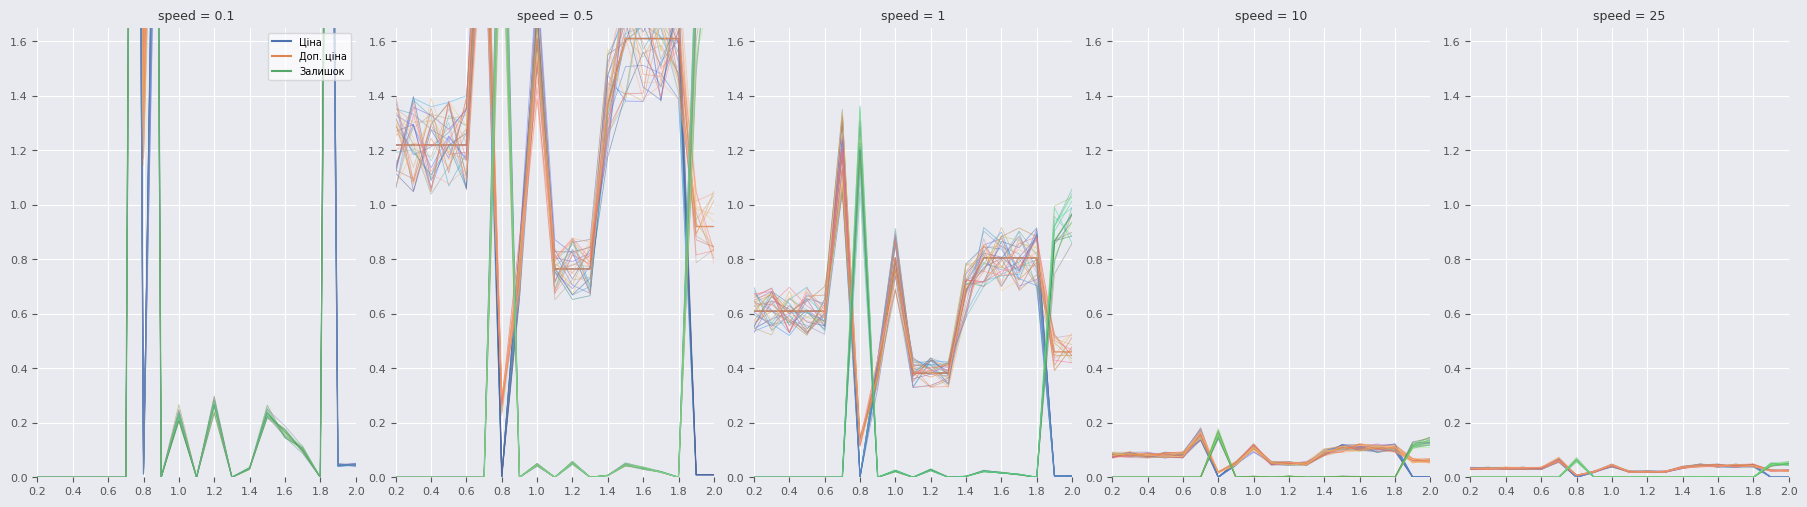

What is the difference between the maximum and second lowest values in the Ціна series?

0.1